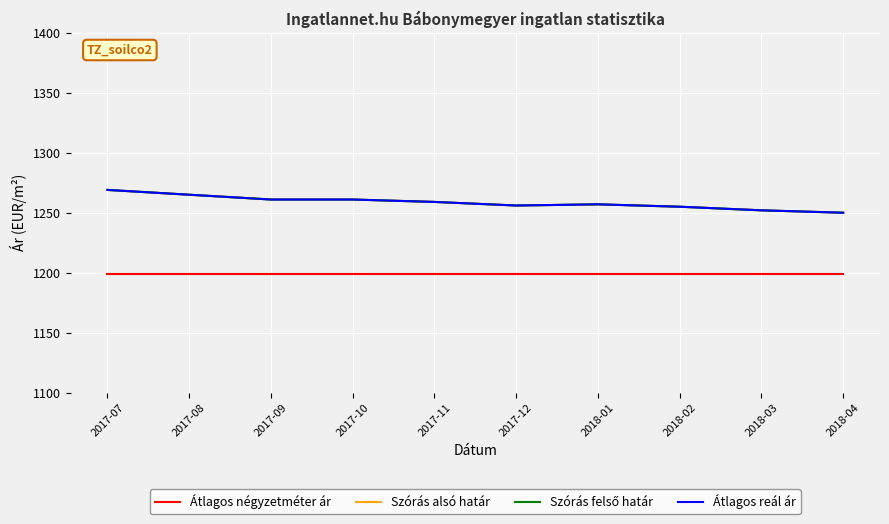

At which category does Szórás felső határ reach its first local valley?

2017-12